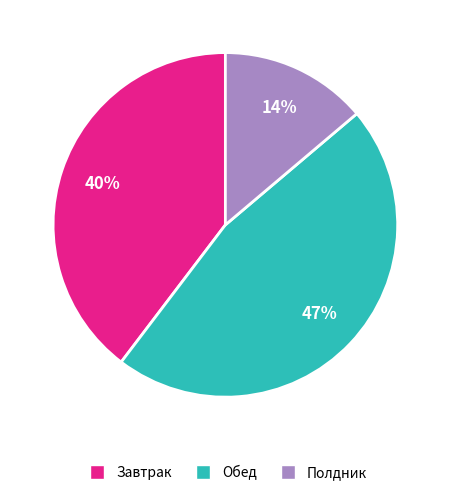

Is there any slice that represents more than half of the pie?

No